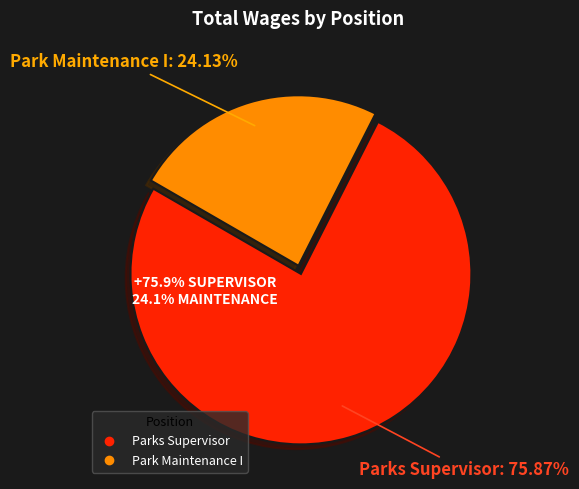

The Parks Supervisor slice represents 76% of the pie. True or false?

True